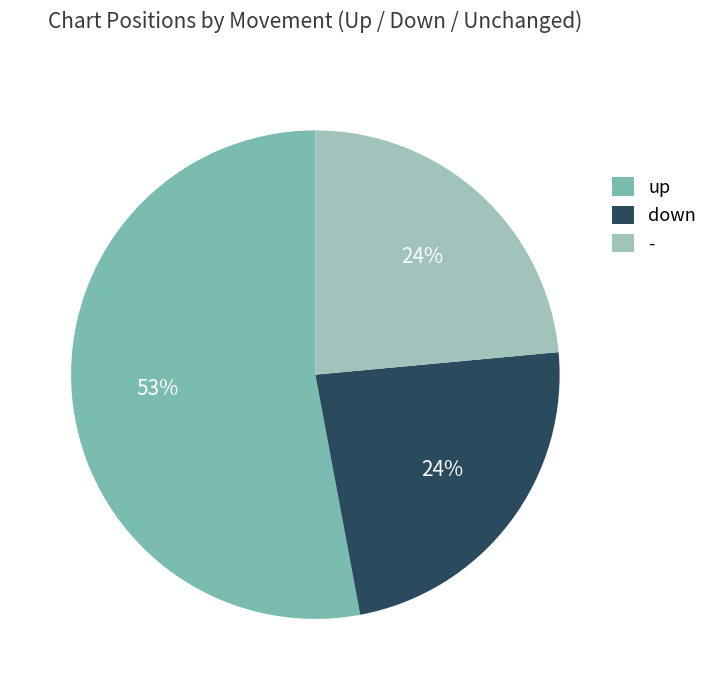

How much of the chart is everything except down?

76.5%